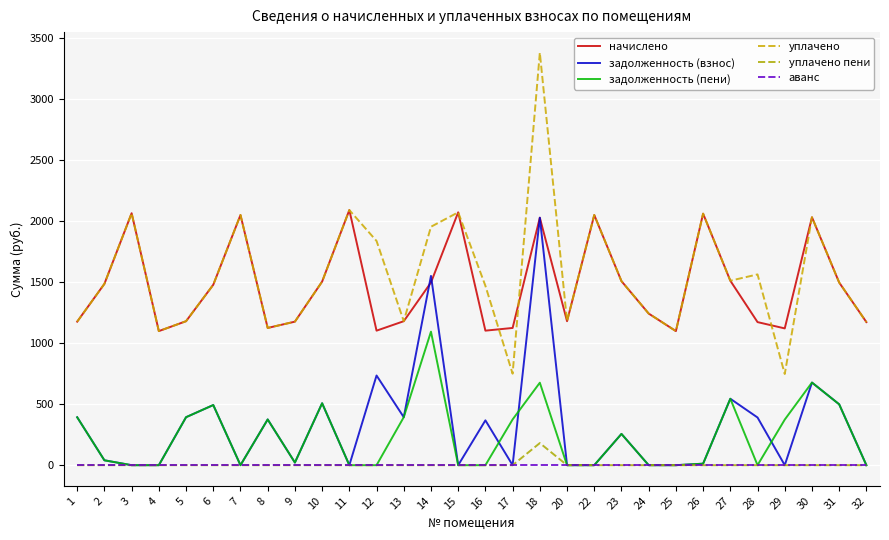

Between 2 and 4, which series saw the biggest shift?

начислено